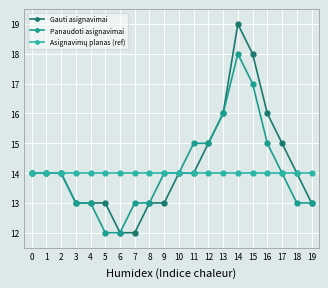

Reading left to right, list all the values displayed in this chart.

Gauti asignavimai: 14	14	14	13	13	13	12	12	13	13	14	14	15	16	19	18	16	15	14	13
Panaudoti asignavimai: 14	14	14	13	13	12	12	13	13	14	14	15	15	16	18	17	15	14	13	13
Asignavimų planas (ref): 14	14	14	14	14	14	14	14	14	14	14	14	14	14	14	14	14	14	14	14